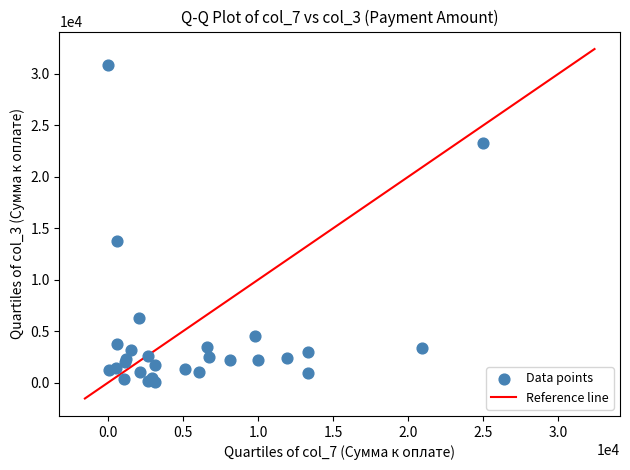

What Y value in the scatter plot is closest to 15479?

13743.2